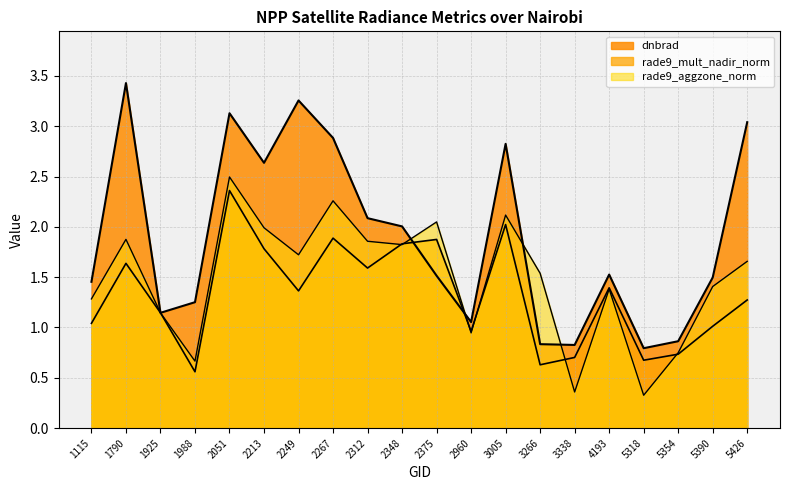

Reading right to left, what are all the values shown in this chart?

dnbrad: 5426=3.0	5390=1.5	5354=0.9	5318=0.8	4193=1.5	3338=0.8	3266=0.8	3005=2.8	2960=1.1	2375=1.5	2348=2.0	2312=2.1	2267=2.9	2249=3.3	2213=2.6	2051=3.1	1988=1.3	1925=1.1	1790=3.4	1115=1.5
rade9_mult_nadir_norm: 5426=1.3	5390=1.0	5354=0.7	5318=0.7	4193=1.4	3338=0.7	3266=0.6	3005=2.0	2960=1.0	2375=1.9	2348=1.8	2312=1.6	2267=1.9	2249=1.4	2213=1.8	2051=2.4	1988=0.6	1925=1.1	1790=1.6	1115=1.0
rade9_aggzone_norm: 5426=1.7	5390=1.4	5354=0.7	5318=0.3	4193=1.4	3338=0.4	3266=1.5	3005=2.1	2960=0.9	2375=2.0	2348=1.8	2312=1.9	2267=2.3	2249=1.7	2213=2.0	2051=2.5	1988=0.7	1925=1.1	1790=1.9	1115=1.3